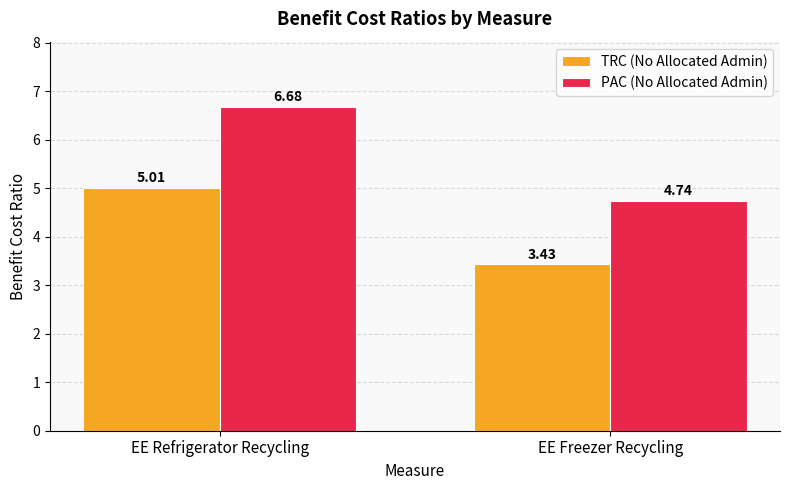

At which label is TRC (No Allocated Admin) closest to 4?

EE Freezer Recycling